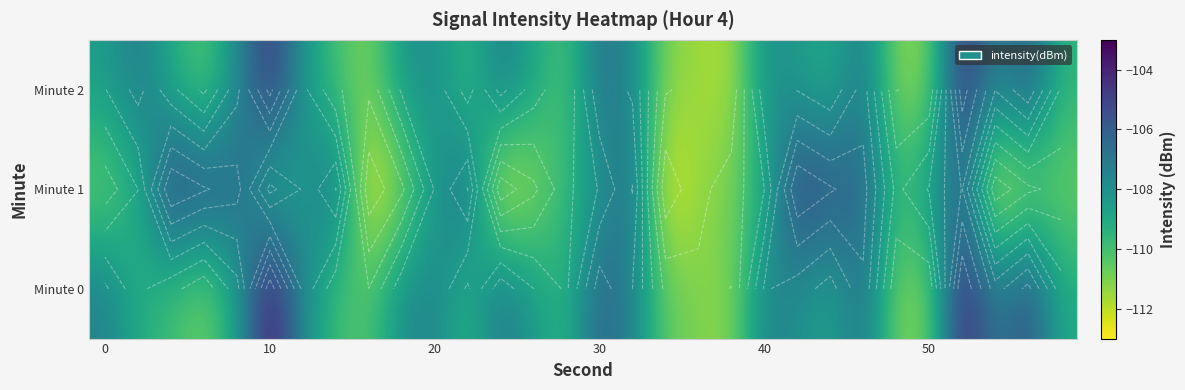

At how many categories does at least one series exceed -108?

21